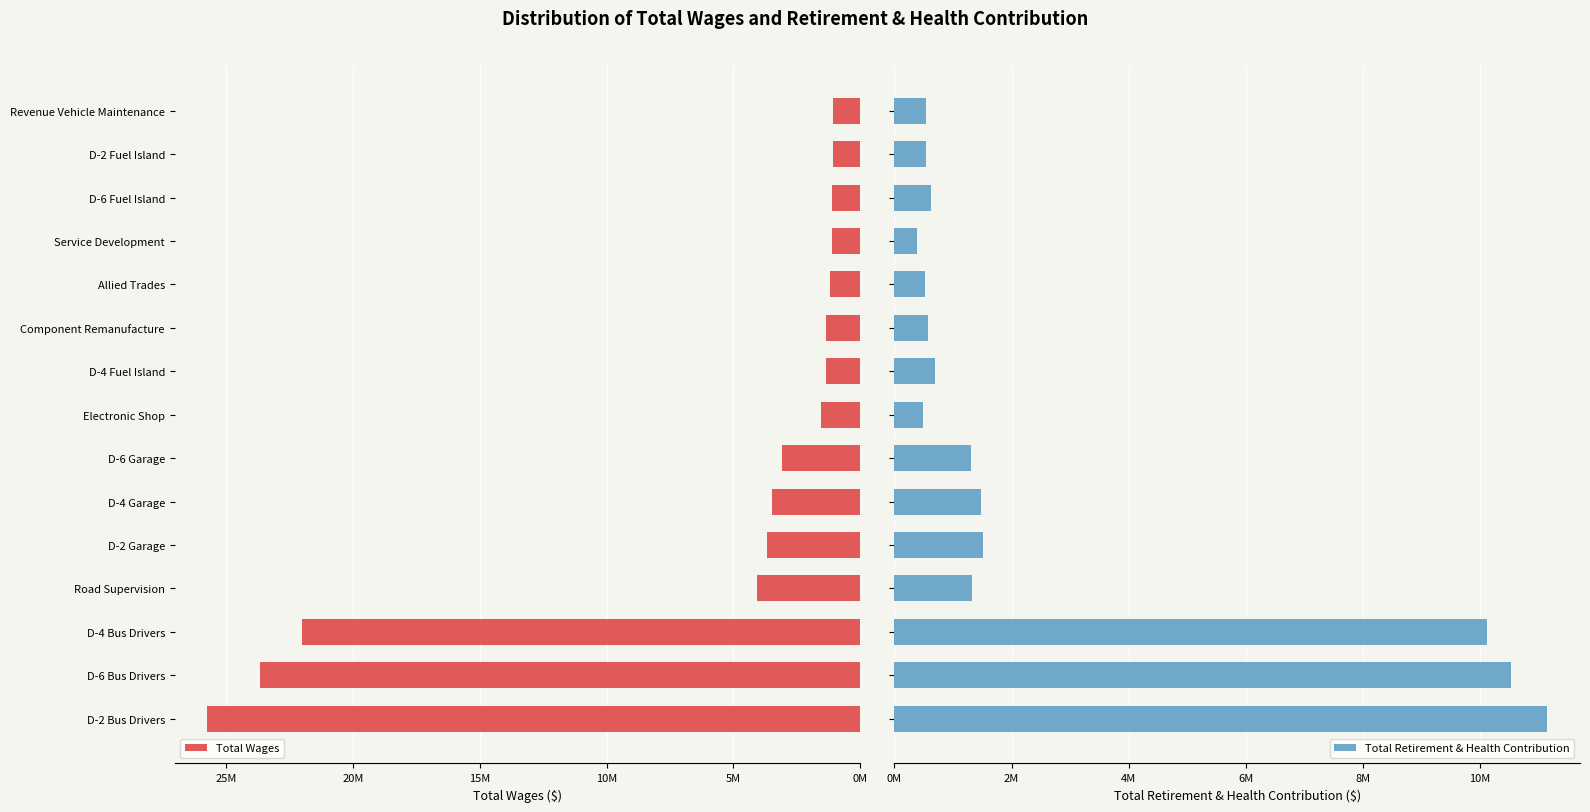

The Total Wages series shows 2263353 at Road Supervision. True or false?

False